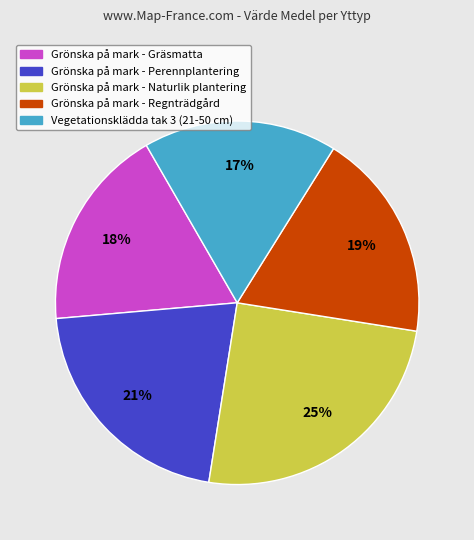

Is Vegetationsklädda tak 3 (21-50 cm) the majority of the pie?

No